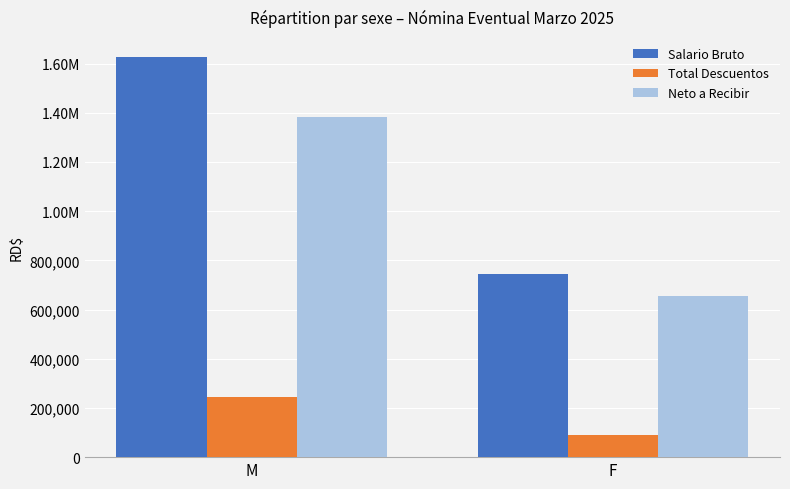

Does the chart contain any negative values?

No